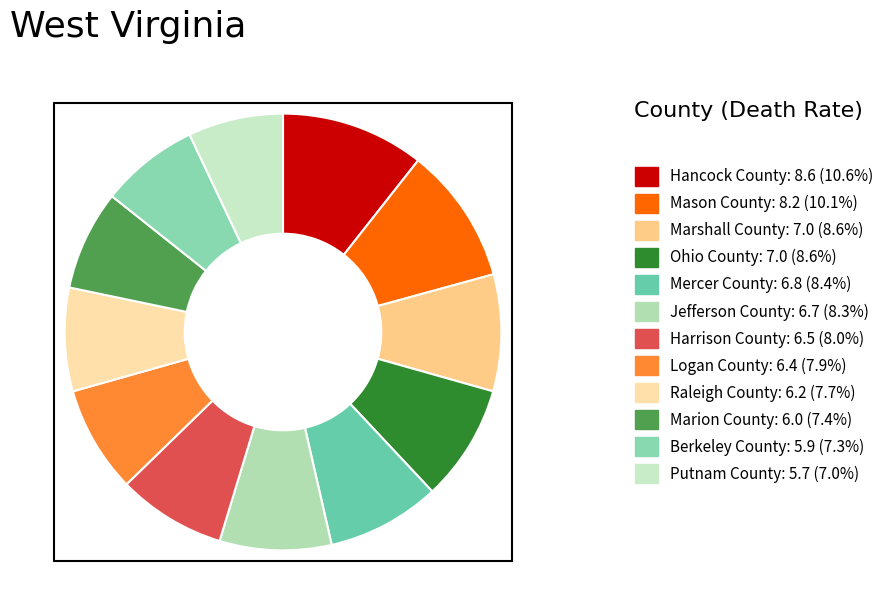

Do Ohio County and Raleigh County together represent more than half of the pie?

No